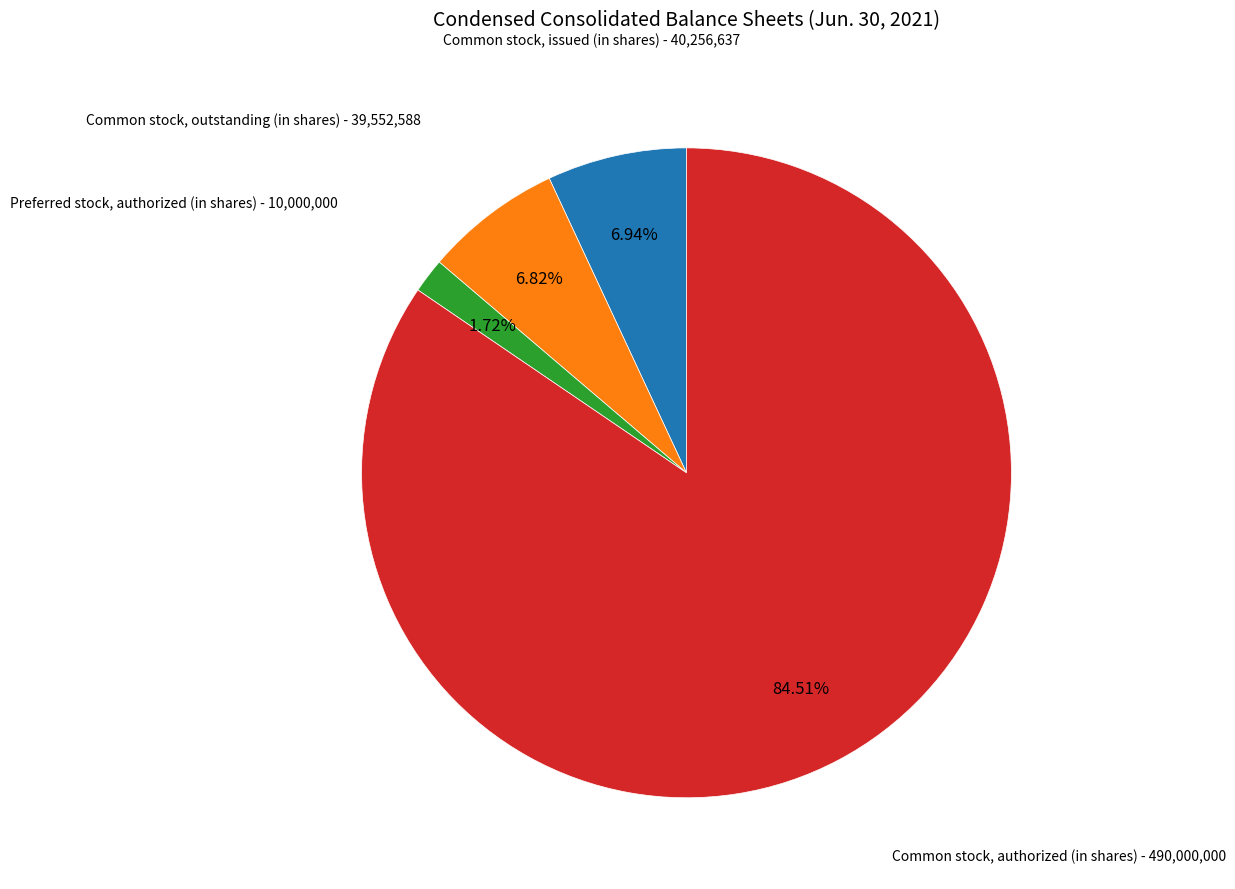

To the nearest percent, what is the combined percentage of Preferred stock, authorized (in shares) and Common stock, issued (in shares)?

9%